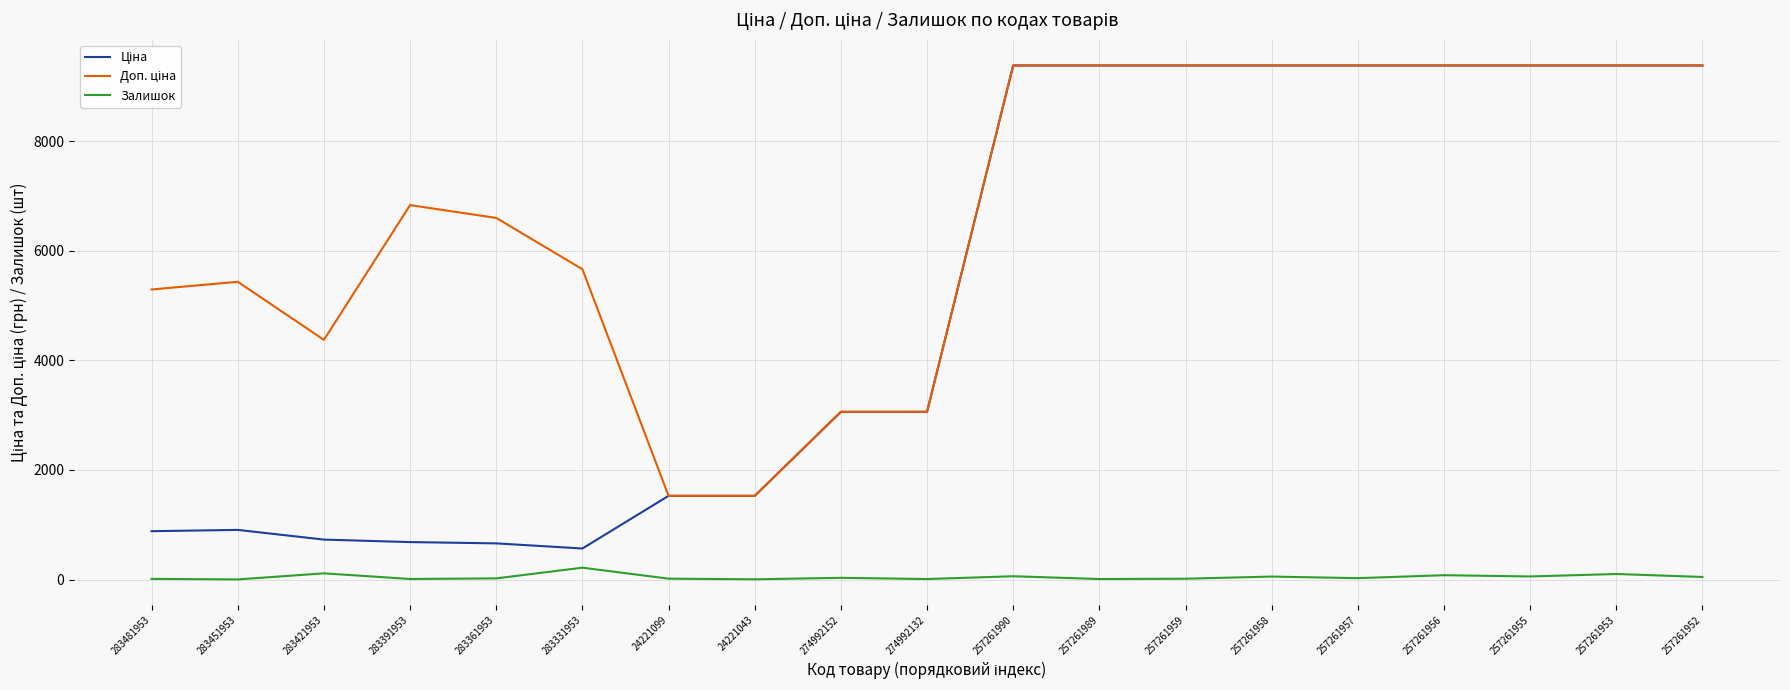

Does the chart display data point markers on the line(s)?

No